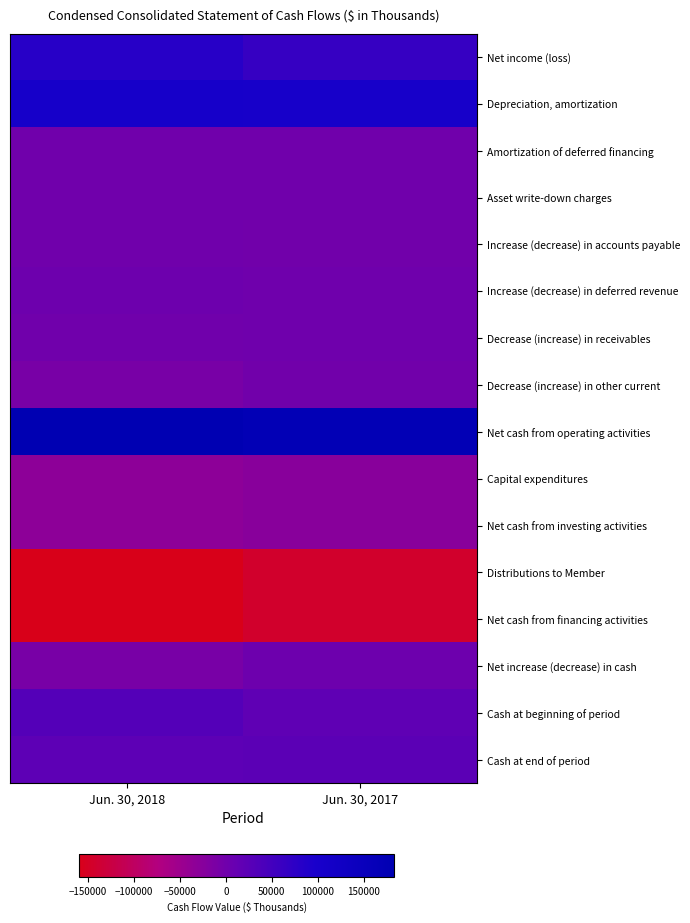

Which category has the lowest value across all series?

Jun. 30, 2018